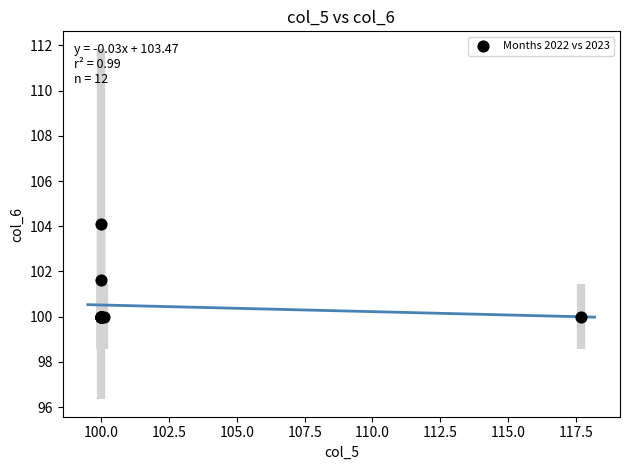

What Y value in the scatter plot is closest to 102?

101.6